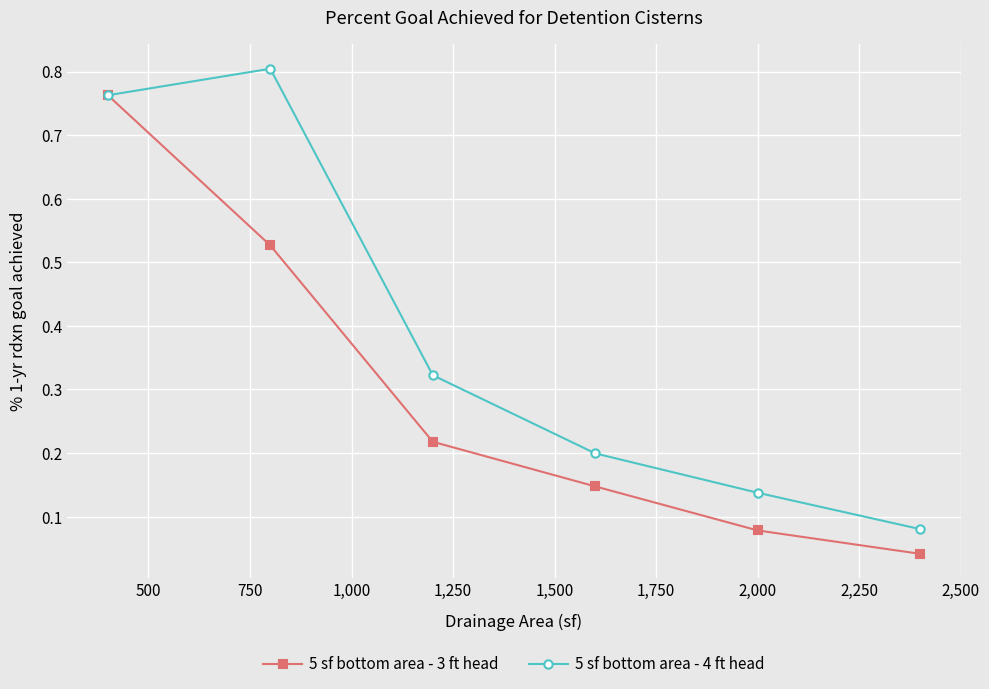

How many 5 sf bottom area - 4 ft head values are between 0 and 1?

6